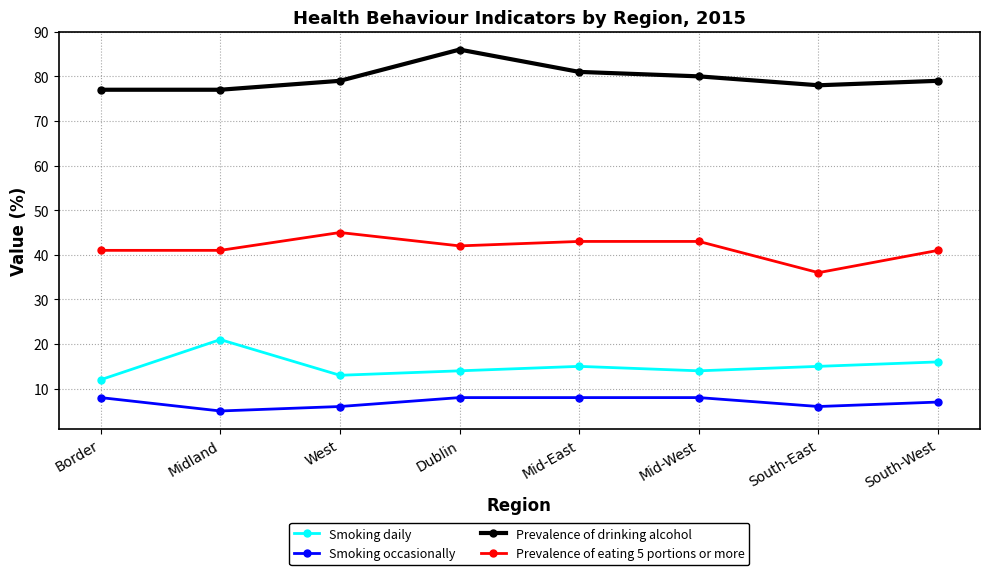

Reading left to right, extract all data points from this chart.

Smoking daily: Border=12	Midland=21	West=13	Dublin=14	Mid-East=15	Mid-West=14	South-East=15	South-West=16
Smoking occasionally: Border=8	Midland=5	West=6	Dublin=8	Mid-East=8	Mid-West=8	South-East=6	South-West=7
Prevalence of drinking alcohol: Border=77	Midland=77	West=79	Dublin=86	Mid-East=81	Mid-West=80	South-East=78	South-West=79
Prevalence of eating 5 portions or more: Border=41	Midland=41	West=45	Dublin=42	Mid-East=43	Mid-West=43	South-East=36	South-West=41